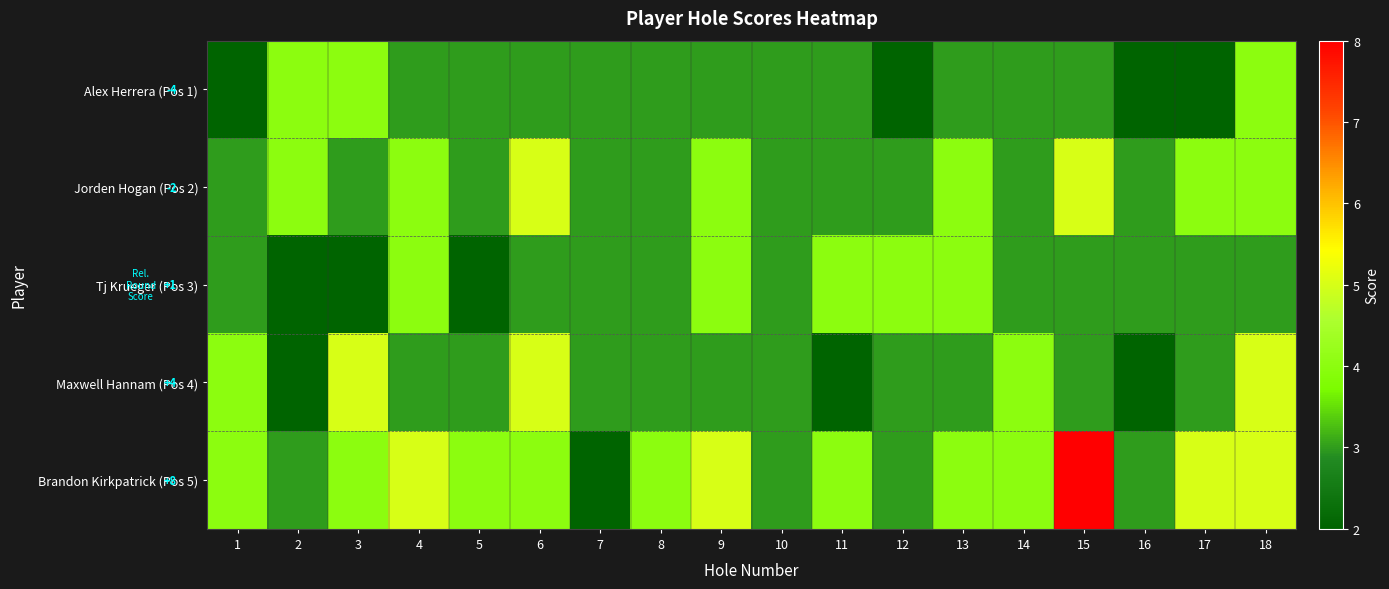

What is the greatest value displayed?

8